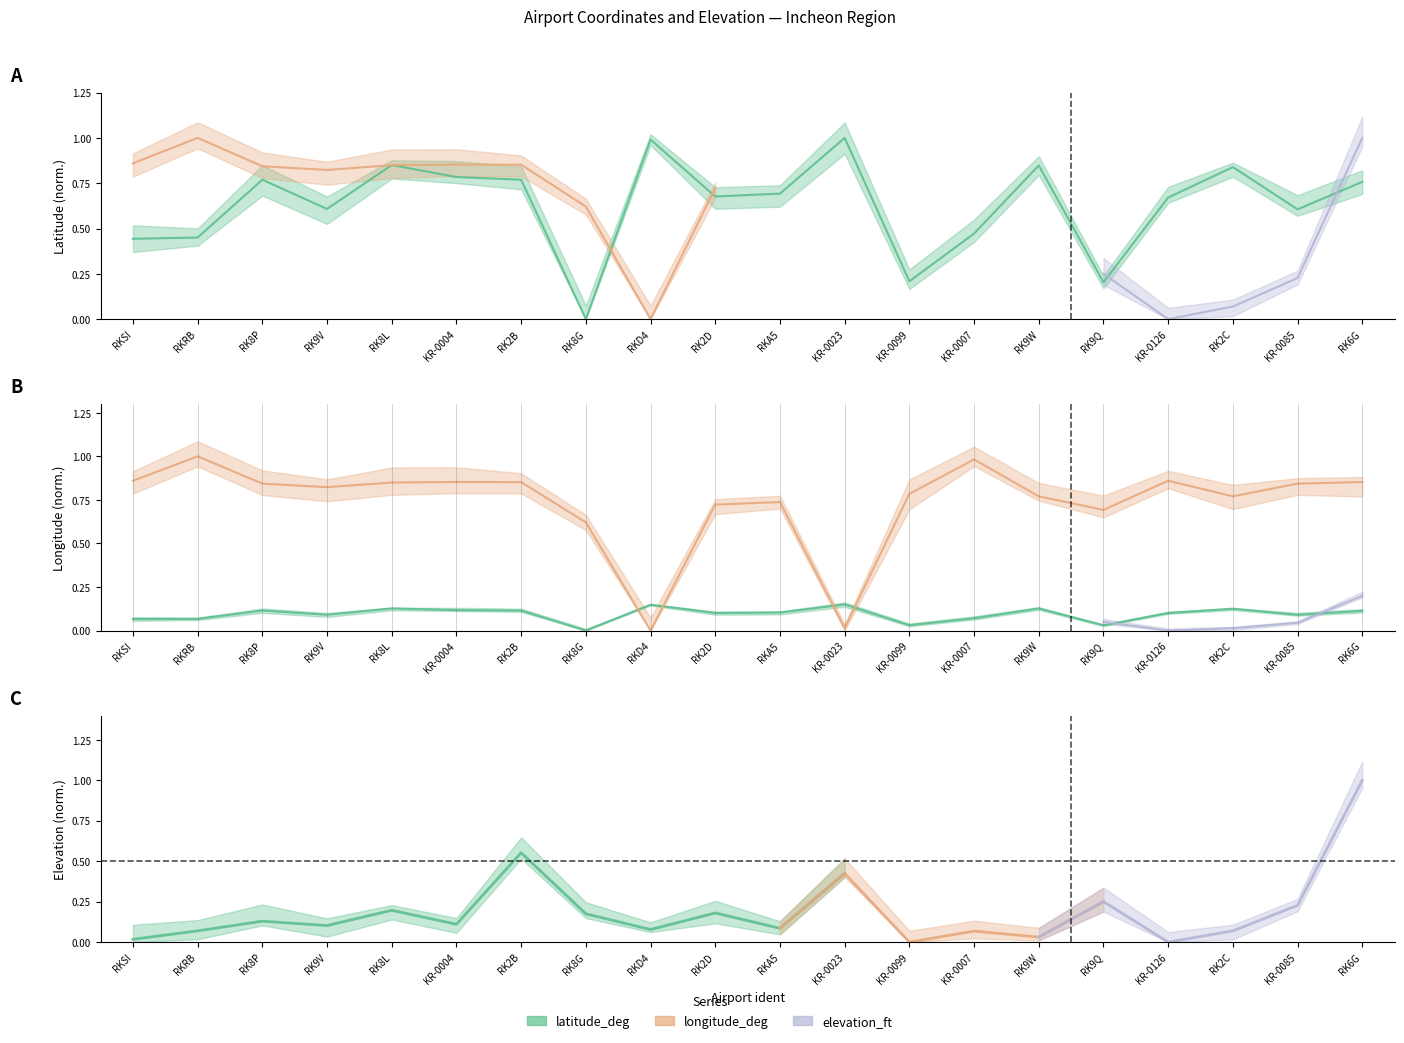

At which category does latitude_deg reach its first local valley?

RK9V